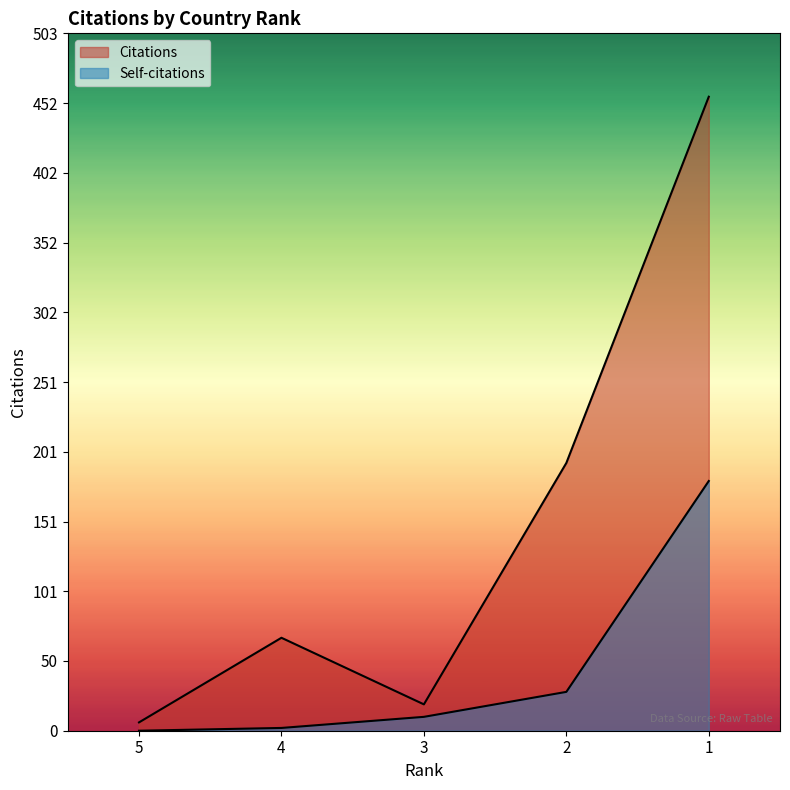

Is it true that Citations equals 19 at 3?

True